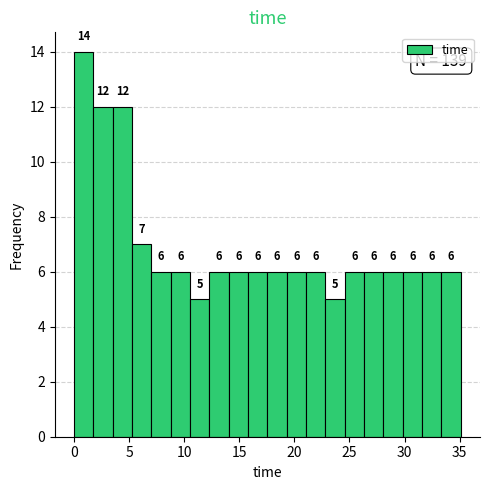

Around what value on the x-axis is the tallest bar? Give the approximate position of its centre, as read against the axis.

1.0